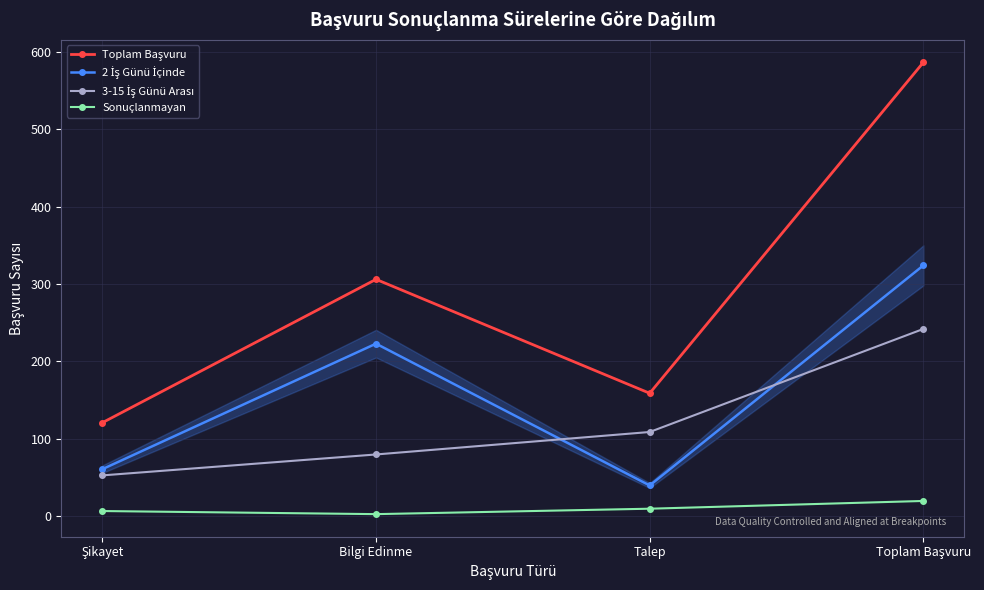

True or false: Sonuçlanmayan has more than 2 points higher than both neighbors.

False